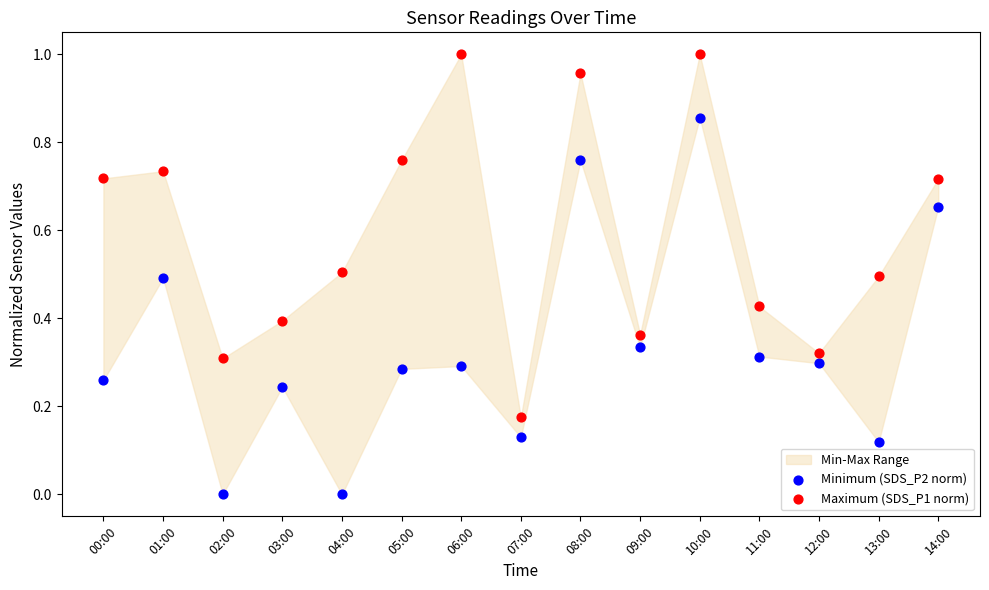

Which series contains the lowest Y value?

Minimum (SDS_P2 norm)